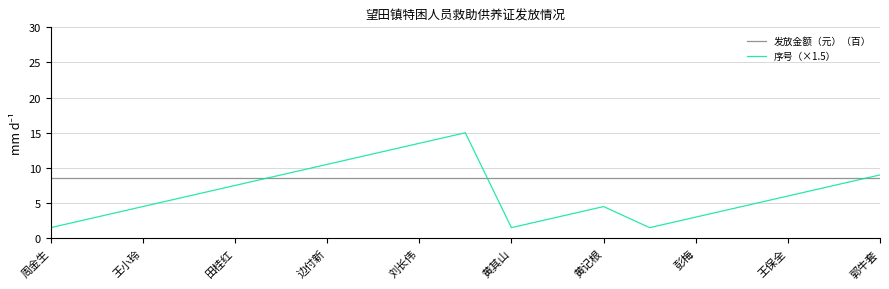

Reading right to left, what are all the values shown in this chart?

发放金额（元）（百）: 8.5	8.5	8.5	8.5	8.5	8.5	8.5	8.5	8.5	8.5	8.5	8.5	8.5	8.5	8.5	8.5	8.5	8.5	8.5
序号（×1.5）: 9.0	7.5	6.0	4.5	3.0	1.5	4.5	3.0	1.5	15.0	13.5	12.0	10.5	9.0	7.5	6.0	4.5	3.0	1.5